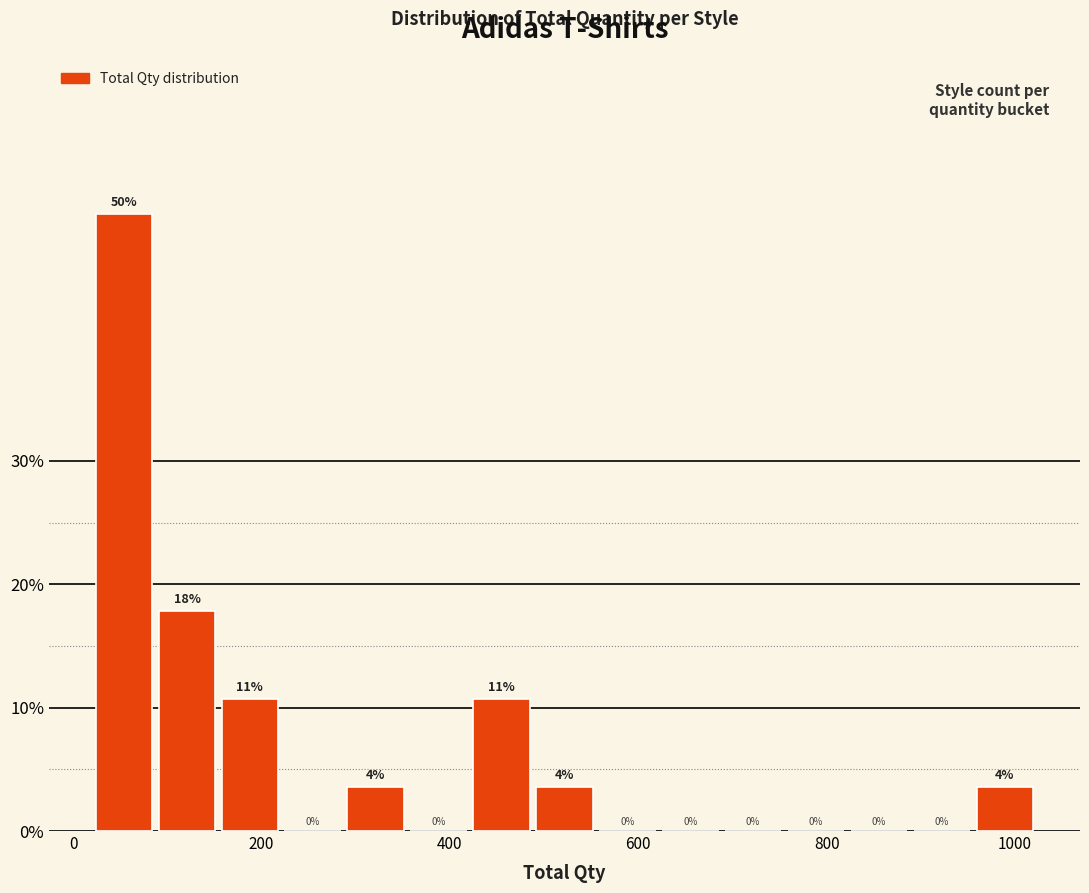

Read against the x-axis, roughly where is the centre of the tallest bar?

60